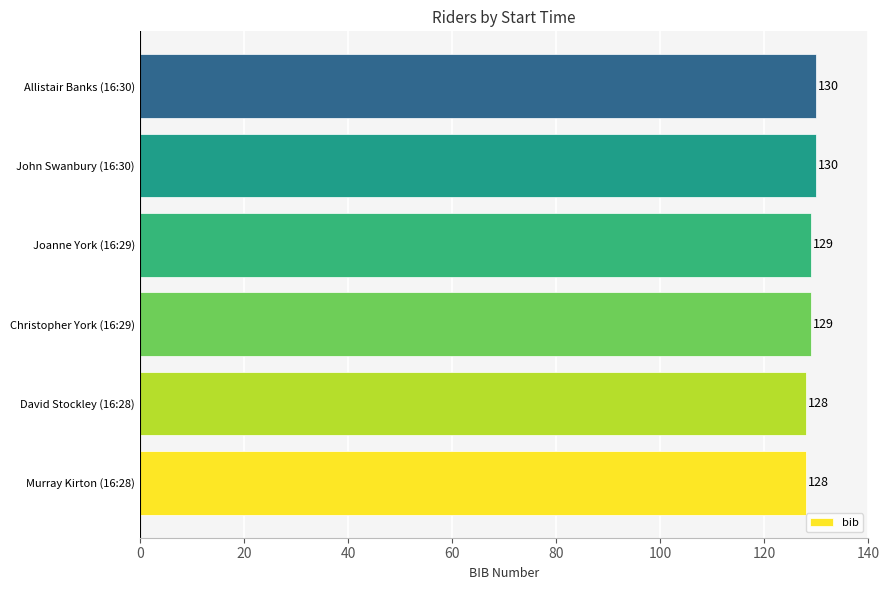

What is the sum of the values at Christopher York (16:29) and Joanne York (16:29)?

258